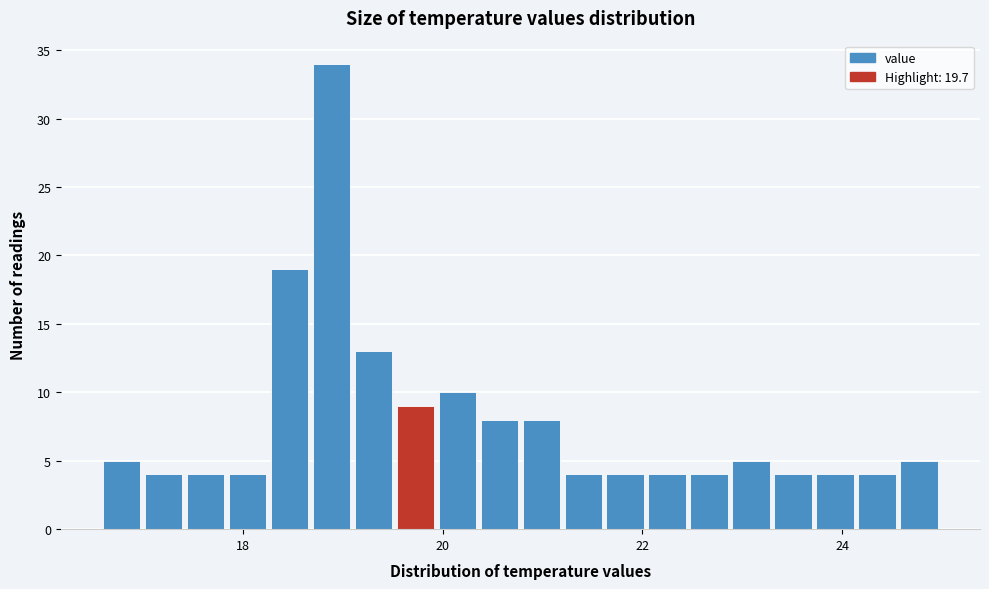

Read against the x-axis, roughly where is the centre of the tallest bar?

18.8